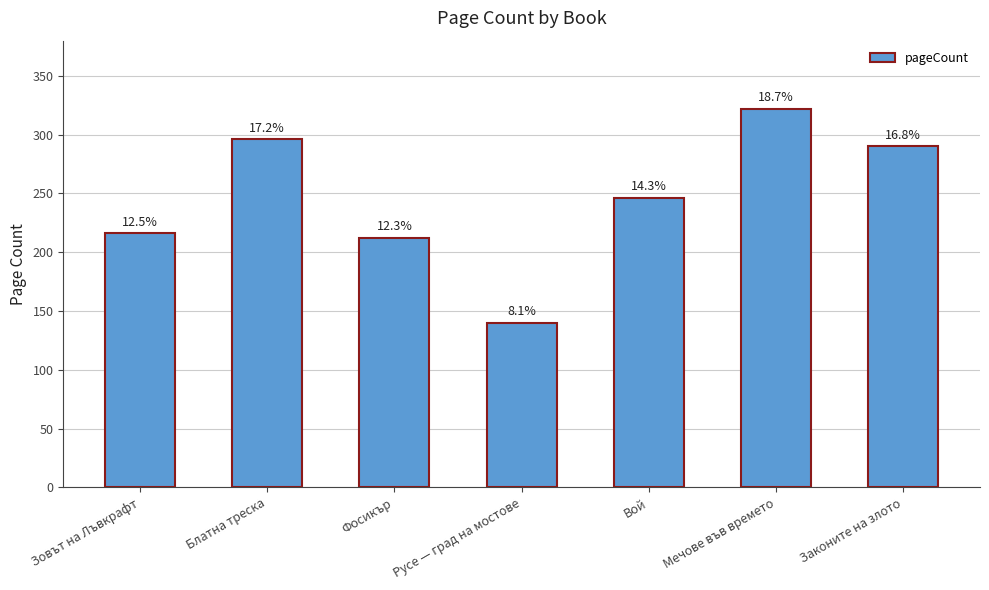

What is the approximate value at Русе — град на мостове, to the nearest 5?

140